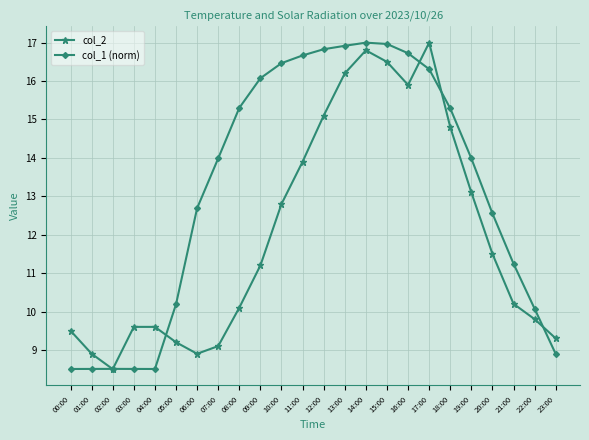

Count the number of data series in this chart.

2